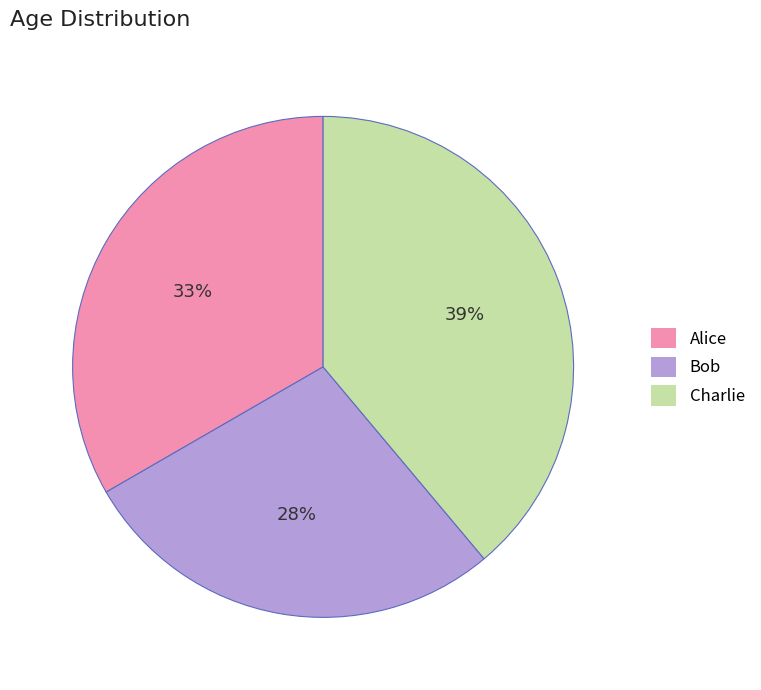

Is it true that Bob is 19% of the pie?

False